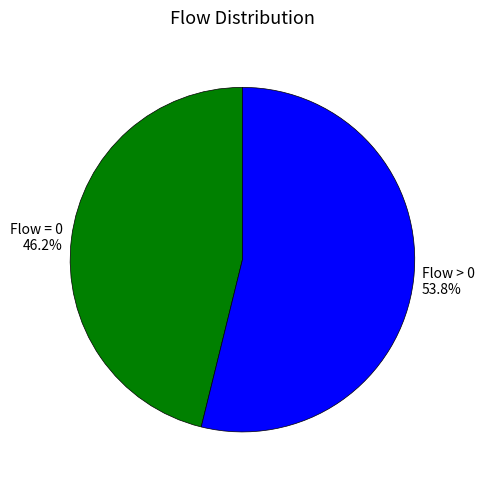

What is the smallest slice in the pie chart?

Flow = 0